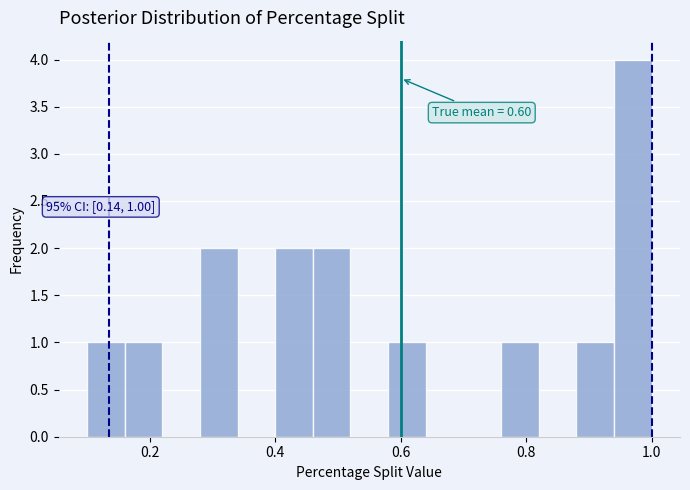

Around what value on the x-axis is the tallest bar? Give the approximate position of its centre, as read against the axis.

0.98